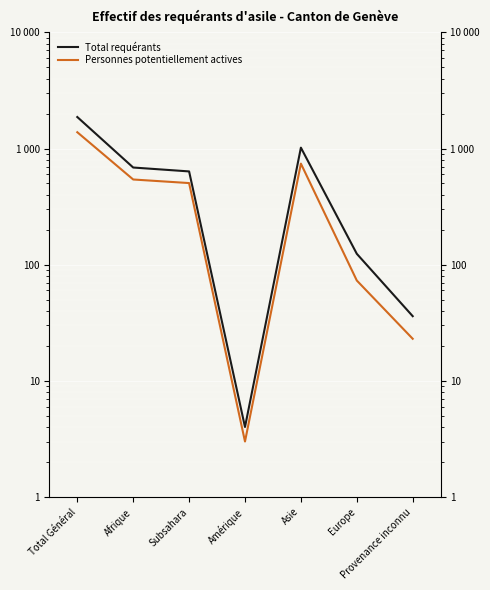

What is the difference between the maximum and minimum values in the Personnes potentiellement actives series?

1378